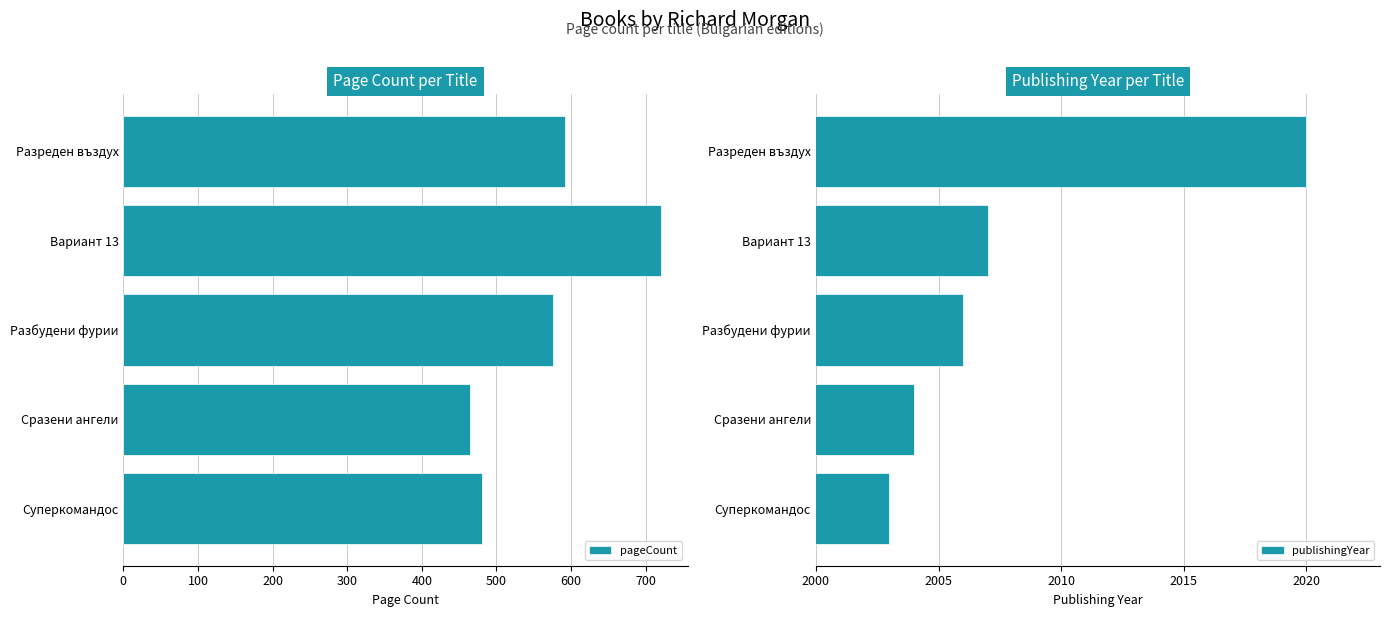

Which label corresponds to the smallest value in the chart?

300